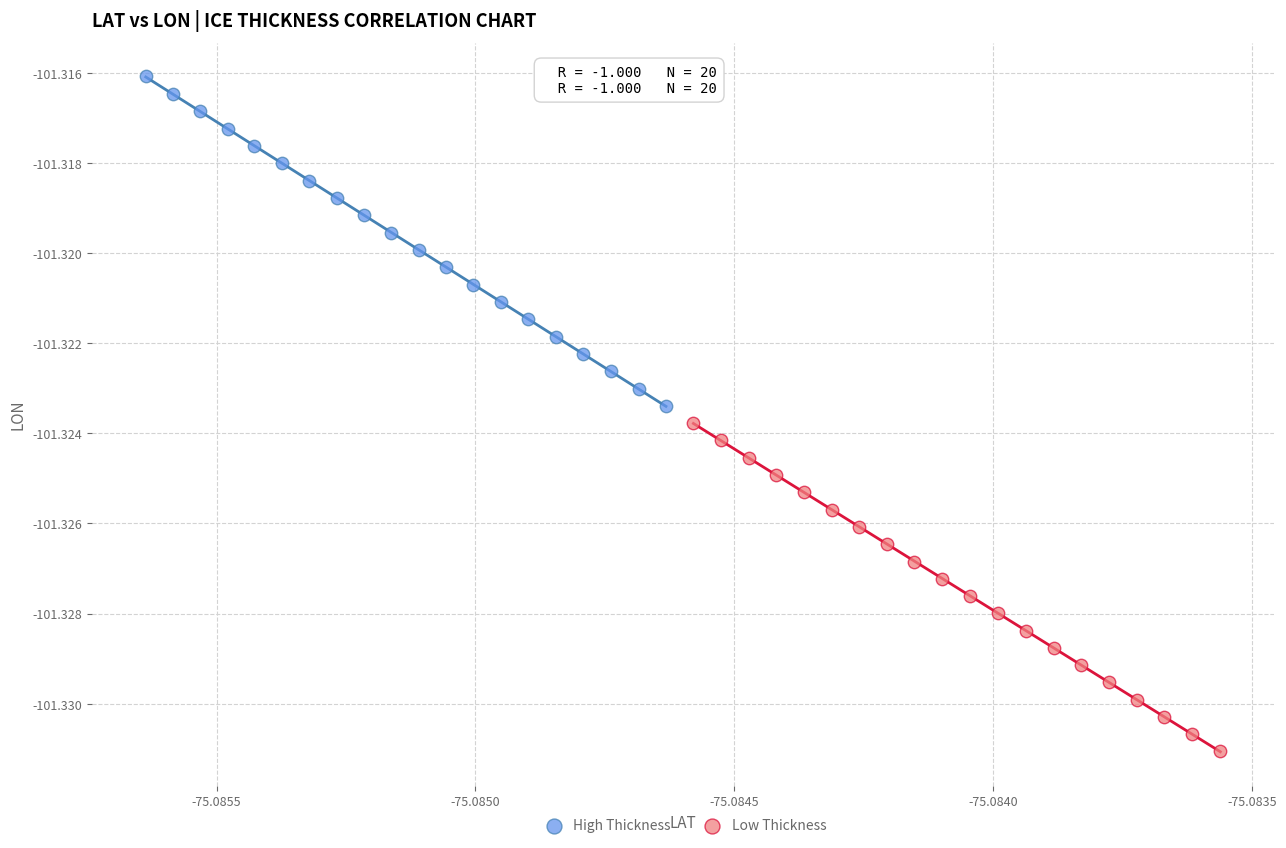

Which series reaches the minimum Y coordinate?

Low Thickness